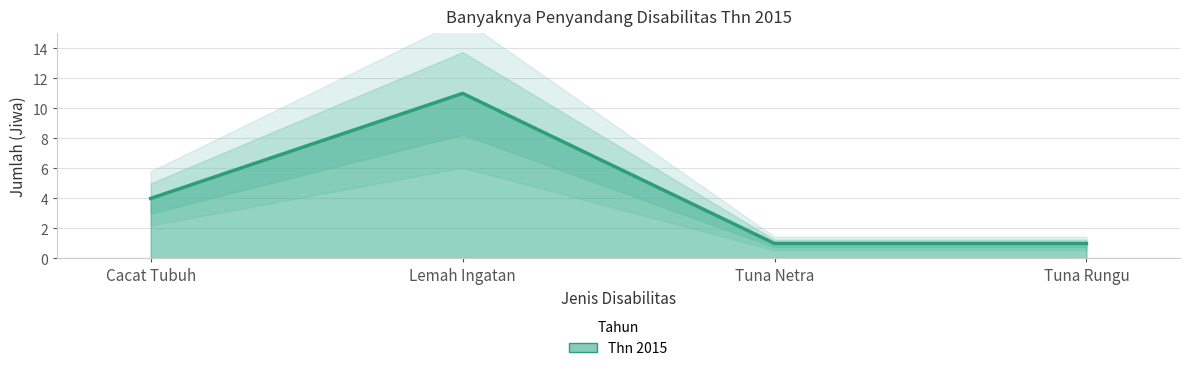

Rank the categories by value from highest to lowest.

Lemah Ingatan, Cacat Tubuh, Tuna Netra, Tuna Rungu